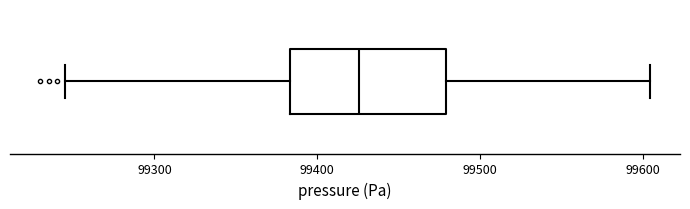

Read this box plot against the x-axis: the position of the median line, the range covered by the box, and the ends of both whiskers. The values are not printed on the chart, so give them approximately, as read against the axis.

median 99430, box 99380 to 99480, whiskers 99250 to 99600